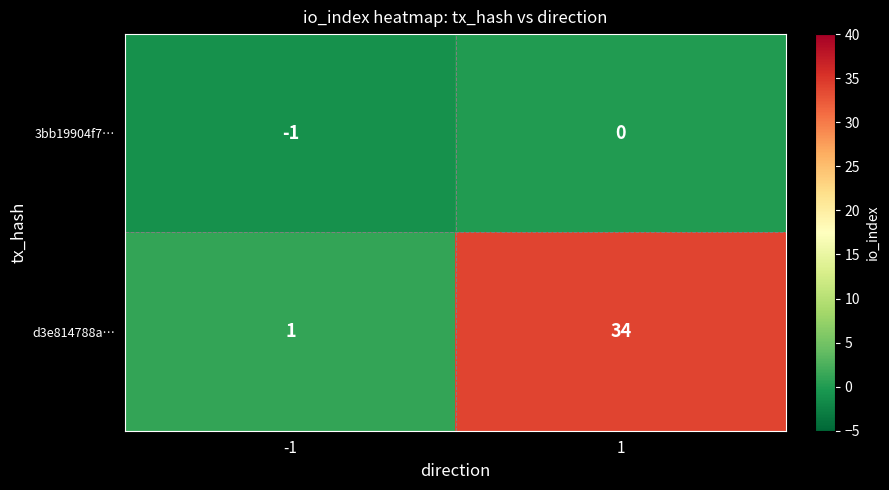

Which series has the widest spread of values?

d3e814788a…